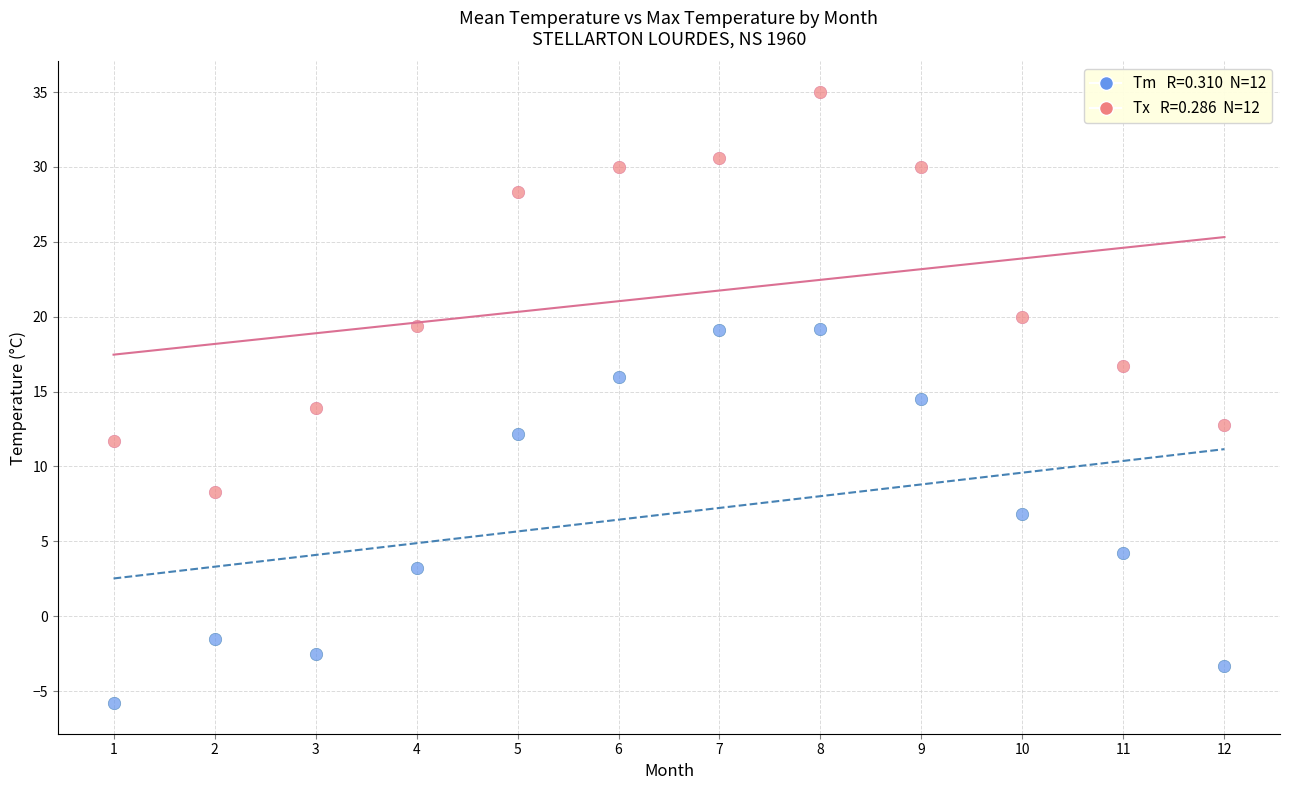

Across all data points, what is the range of Y values (max minus min)?

40.8